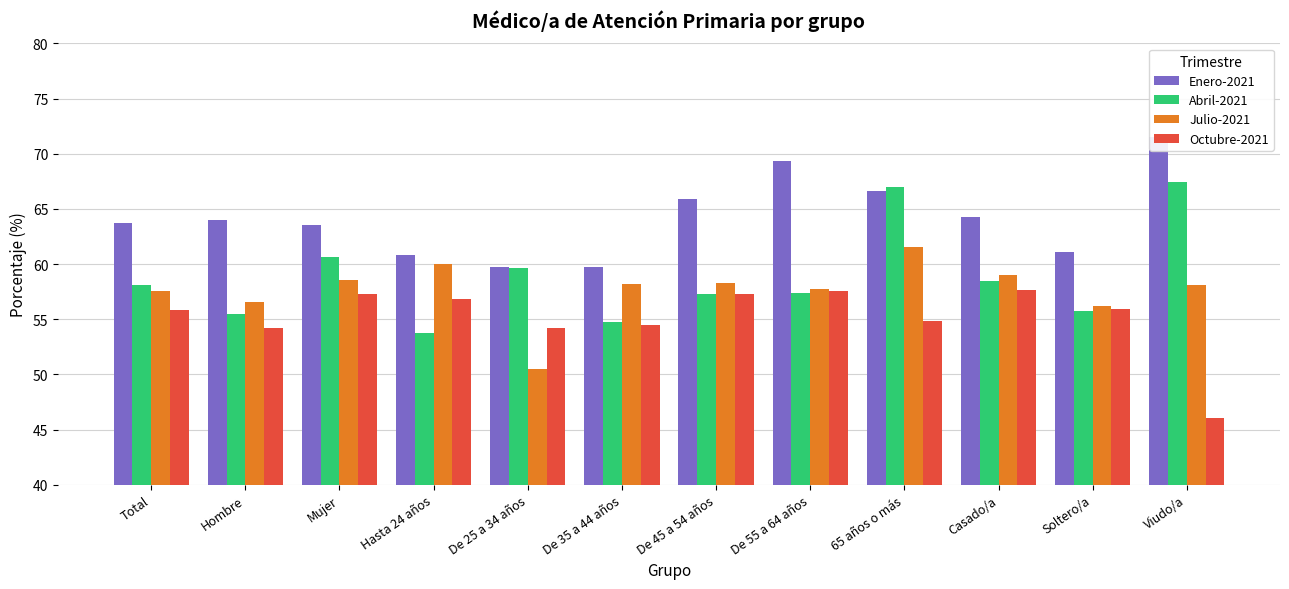

How many data points in Abril-2021 are above 58?

6